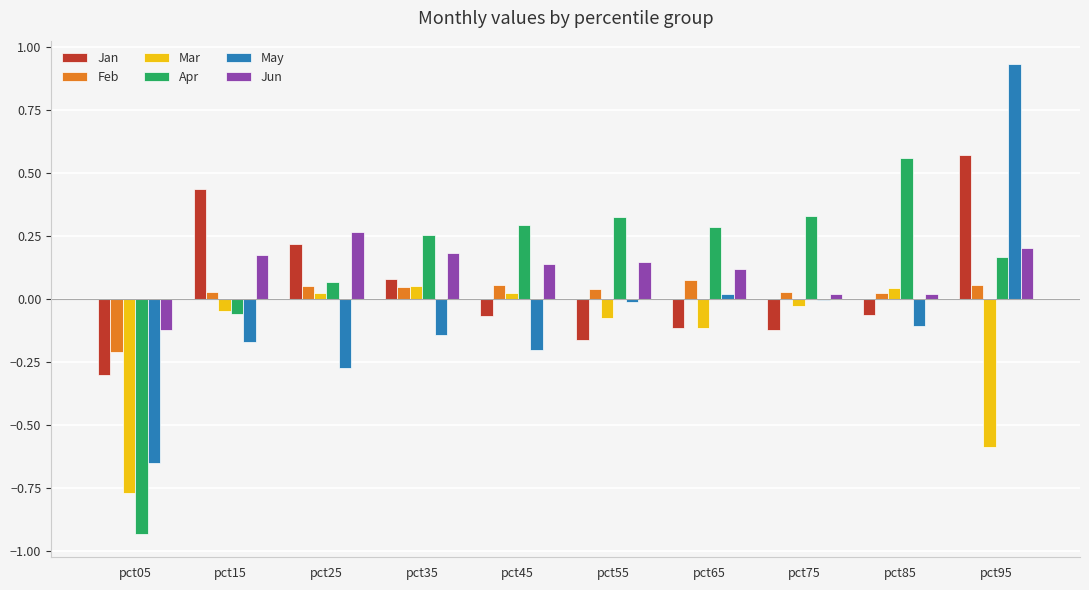

At which category is the sum across all series the highest?

pct95